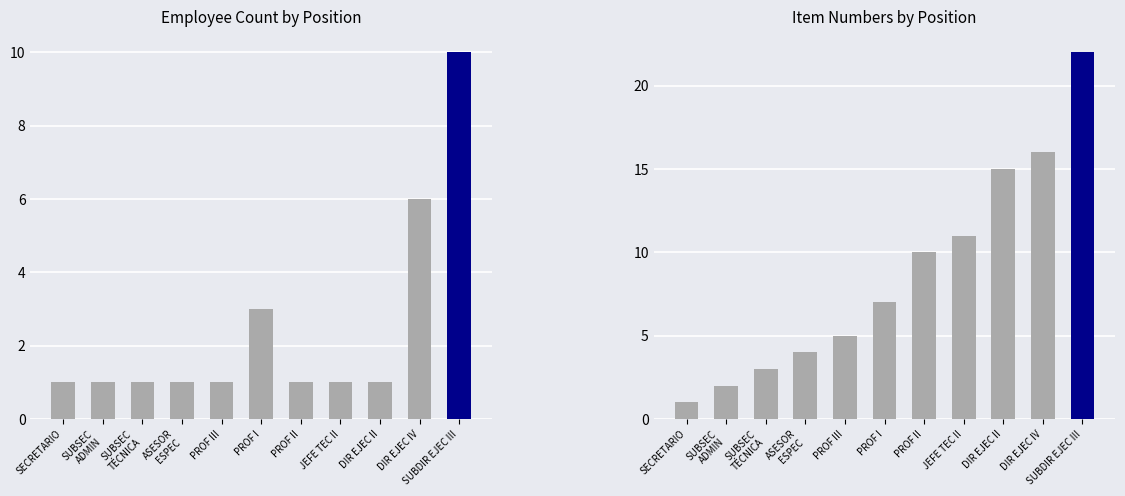

What is the sum of the Item values at SUBDIR EJEC III and SUBSEC
TÉCNICA?

25